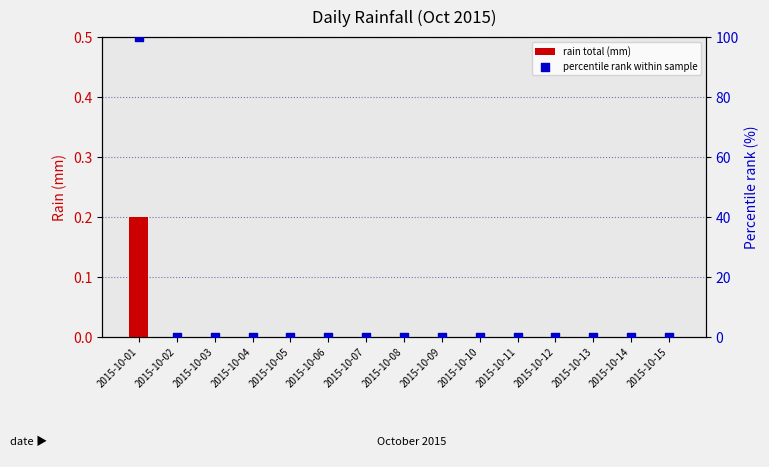

Which series contains the lowest Y value?

rain total (mm)